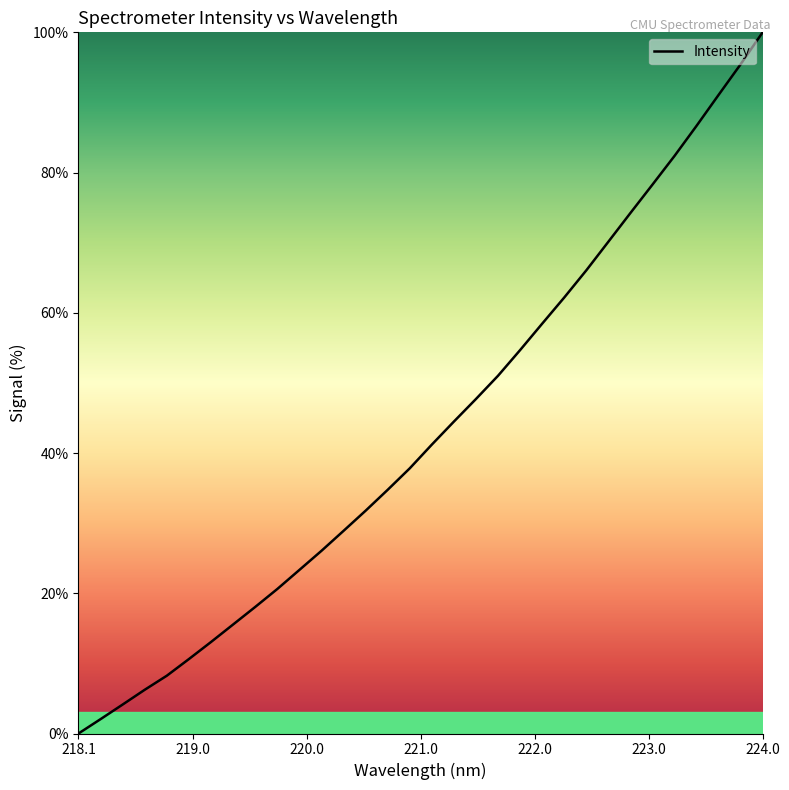

What is the maximum value shown in the chart?

100.0